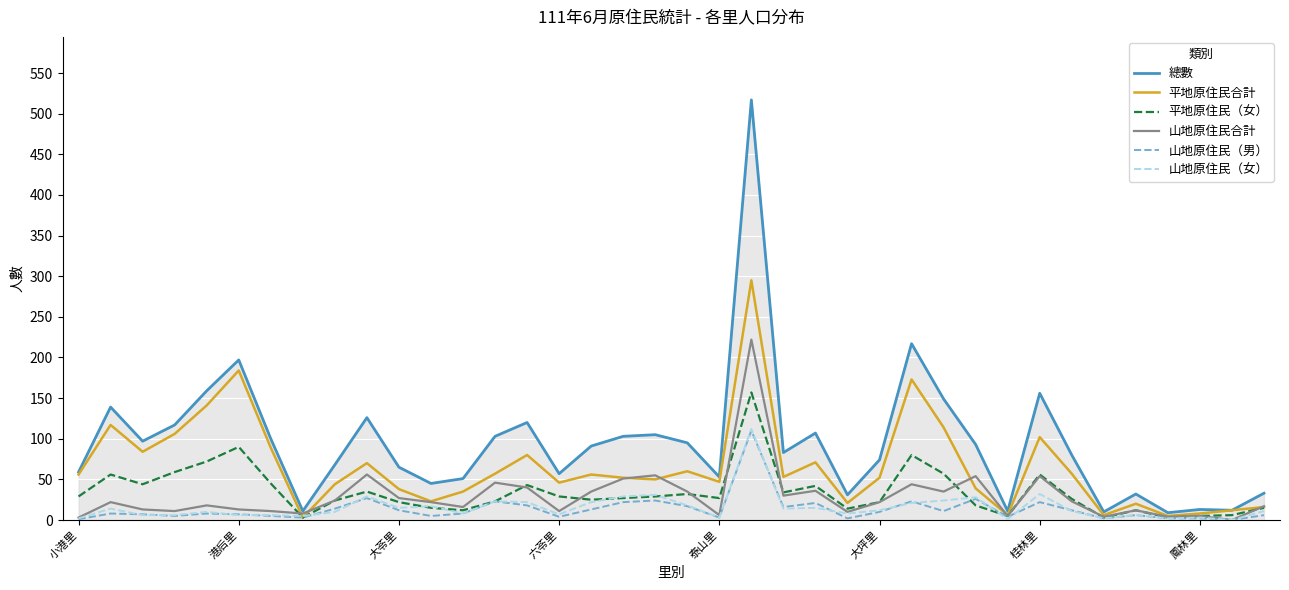

Which series has the widest spread of values?

總數